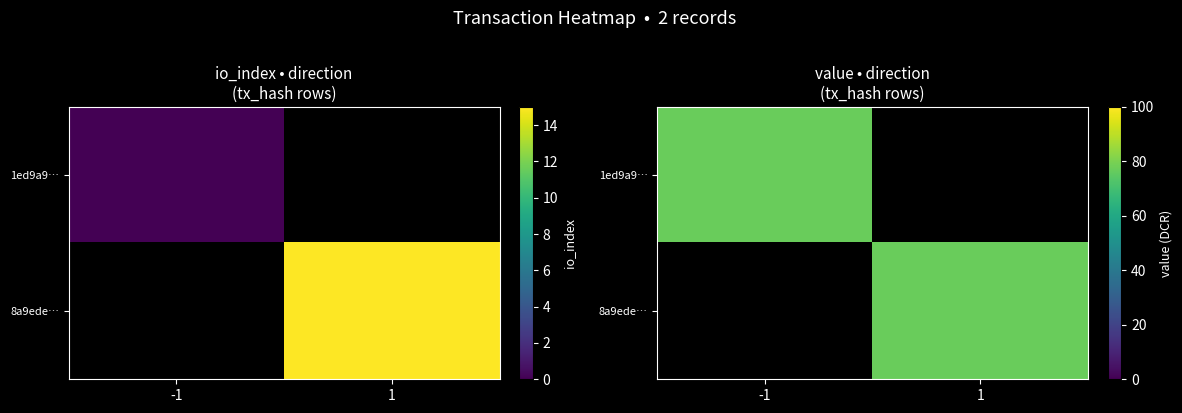

Rank the series by their average value, from lowest to highest.

1ed9a9323583d305b811be1c452b574b4924bcc, 8a9edecdbbd2f7189375c6f0aea3bfa887b704a